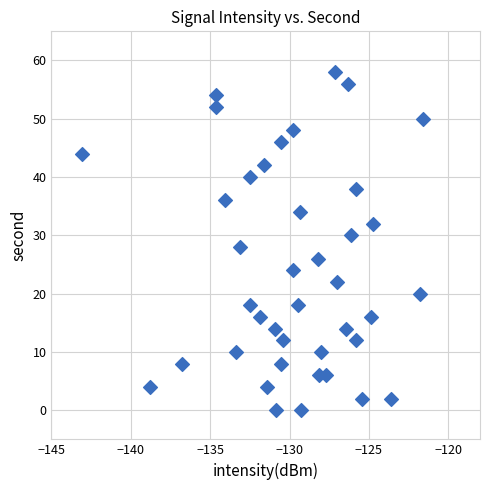

What is the range of Y values (max minus min)?

58